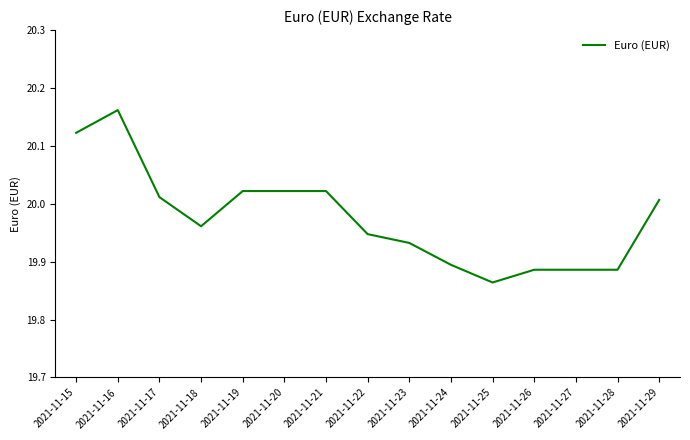

Which label corresponds to the largest value in the chart?

2021-11-16